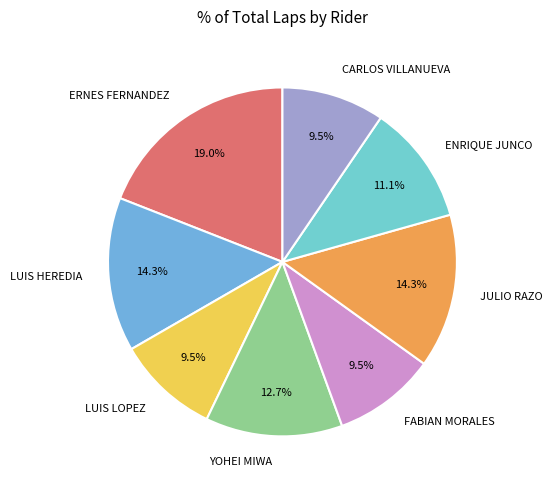

Do LUIS HEREDIA and LUIS LOPEZ together represent more than half of the pie?

No